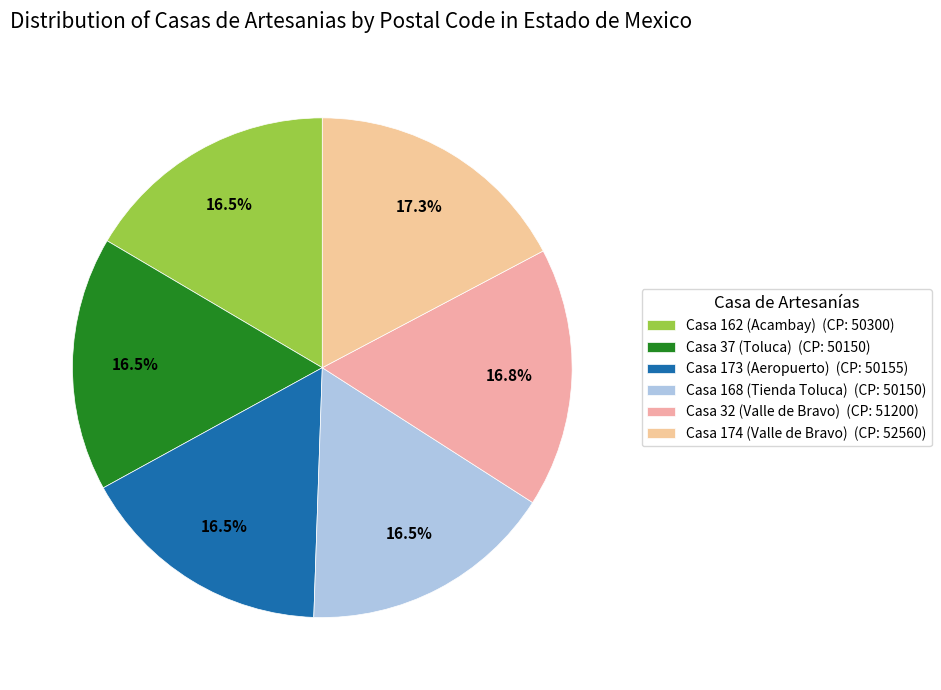

How many segments does this pie chart have?

6